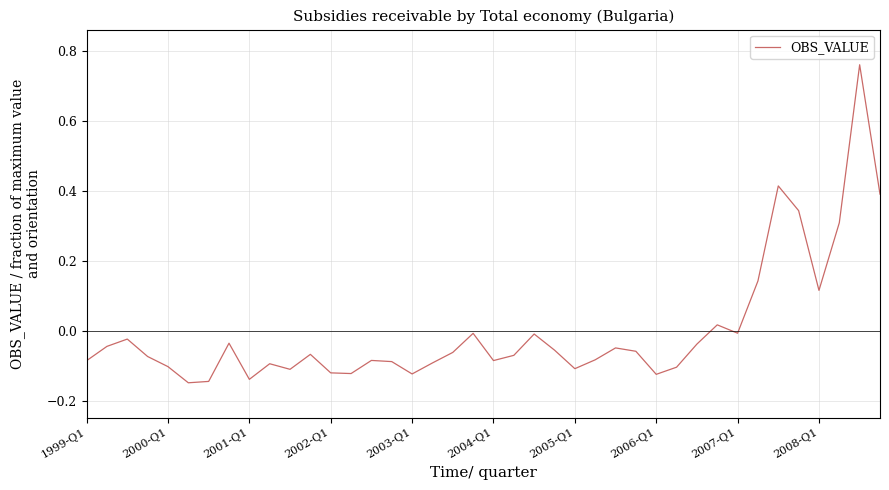

What is the difference between the maximum and minimum values?

0.9